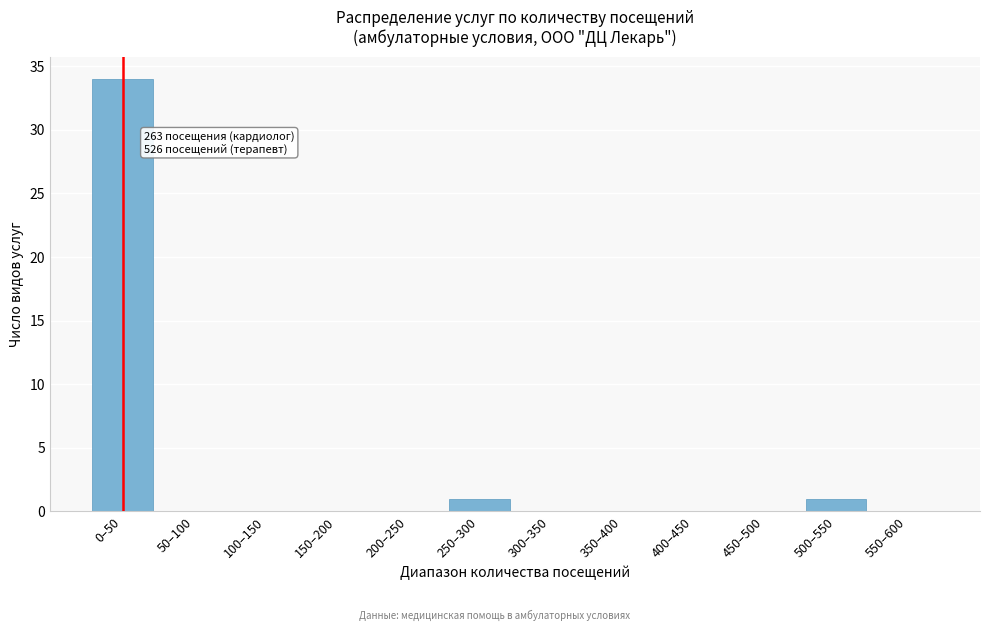

Reading right to left, list all the values displayed in this chart.

550–600=0	500–550=1	450–500=0	400–450=0	350–400=0	300–350=0	250–300=1	200–250=0	150–200=0	100–150=0	50–100=0	0–50=34